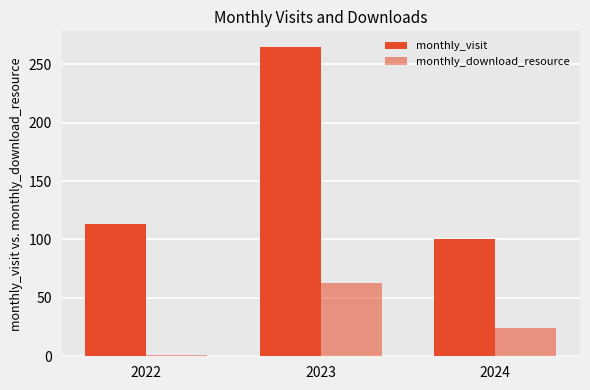

How many values in the monthly_download_resource series are below 24?

1